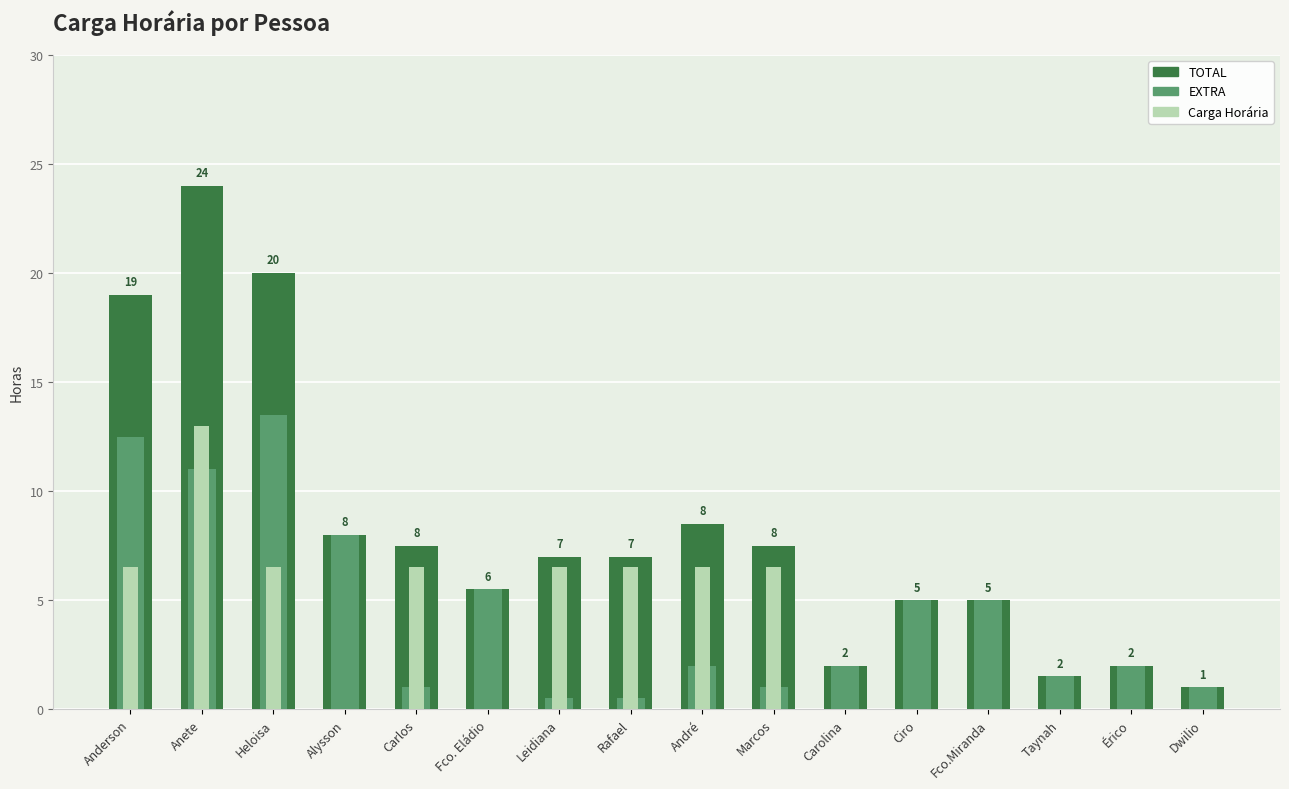

What is the greatest value displayed?

24.0